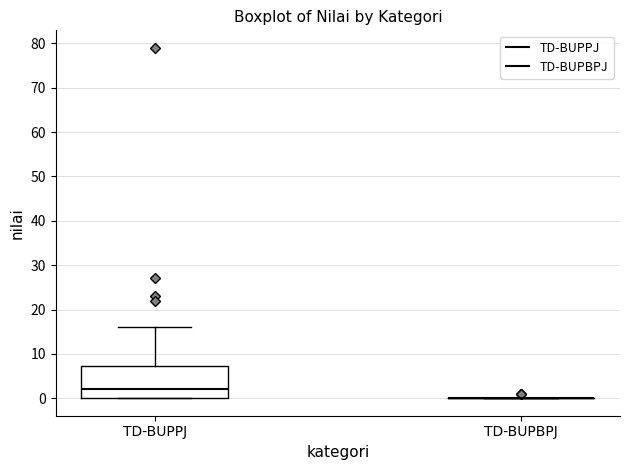

Reading left to right, read every box against the y-axis: the position of its median line, the range the box covers, and the ends of its whiskers. The values are not printed on the chart, so give them approximately, as read against the axis.

TD-BUPPJ: median 2, box 0 to 7, whiskers 0 to 16
TD-BUPBPJ: box collapsed to a line at 0, whiskers 0 to 0